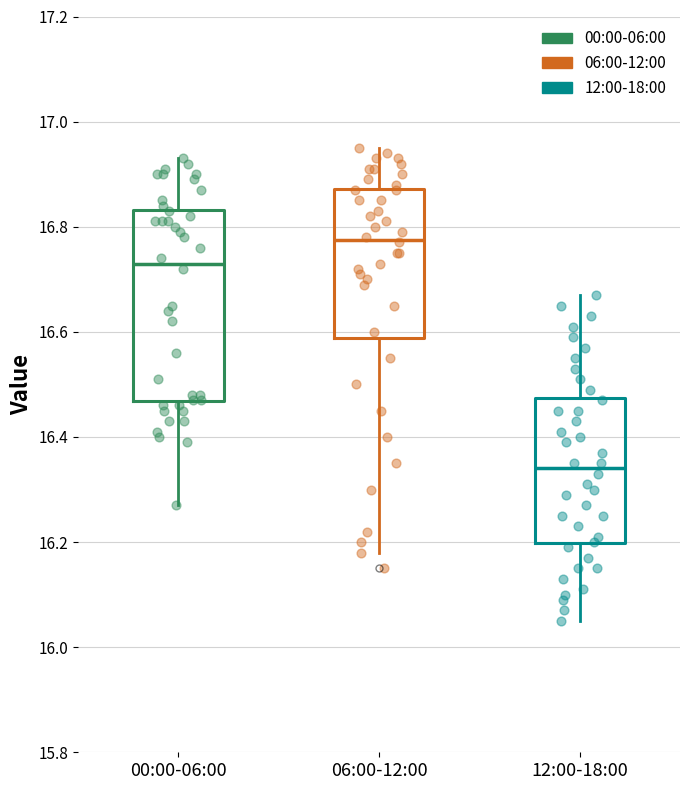

Which box is the tallest, from its lower edge to its upper edge?

00:00-06:00